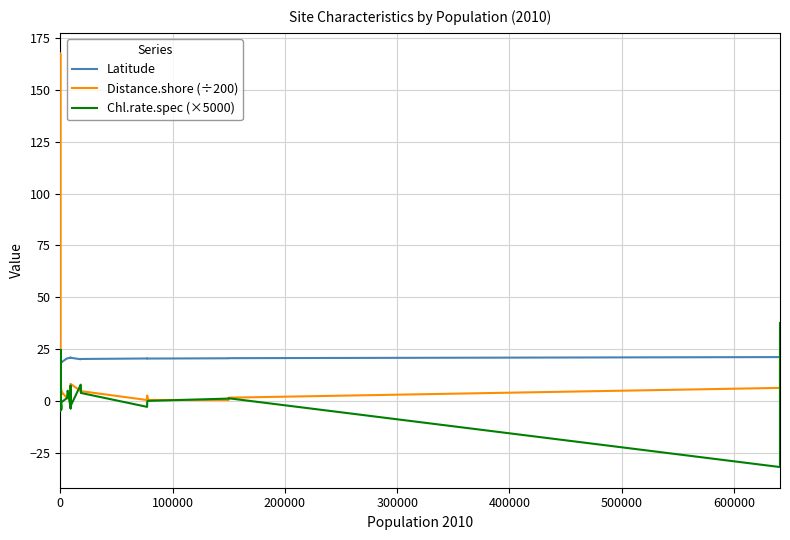

Reading left to right, transcribe all the data shown in this chart.

Latitude: 21.0	21.0	20.5	20.3	20.3	20.5	18.4	21.0	20.1	20.3	20.3	20.3	20.4	20.4	18.4	18.2	18.3	18.2	18.7	18.7	18.6	20.6	20.5	20.9	20.9	20.9	20.8	20.8	20.1	20.2	20.3	20.5	20.4	20.4	20.5	20.6	20.6	21.2	21.2	21.1
Distance.shore (÷200): 8.4	14.4	3.7	5.7	3.3	167.5	2.0	15.0	8.4	3.8	6.3	7.3	1.8	1.6	5.4	7.9	2.7	7.8	5.4	3.2	4.6	1.3	1.2	4.1	3.5	7.3	4.2	8.3	4.8	4.1	4.8	0.5	1.9	2.6	0.5	0.5	1.6	6.3	19.4	0.3
Chl.rate.spec (×5000): 2.5	17.4	3.6	-4.2	-4.2	3.6	4.2	17.4	10.7	-2.3	-4.8	-3.8	3.9	-1.2	0.6	24.6	0.6	-0.4	-2.2	-4.0	-0.6	1.4	5.0	-3.3	-3.6	7.5	-2.4	-2.4	7.9	6.4	3.9	-2.8	-0.4	-0.4	0.0	1.2	1.3	-31.8	33.5	37.6